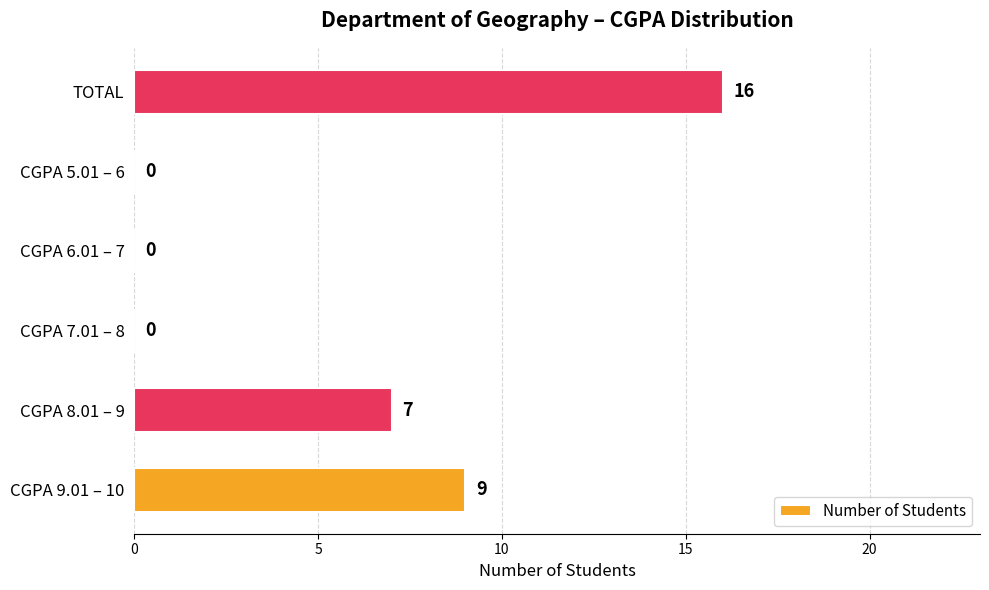

Is it true that the value at CGPA 7.01 – 8 is -7?

False